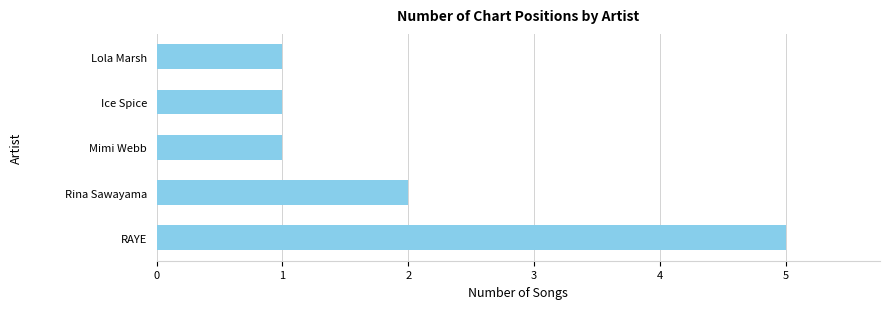

What is the ratio of the value at Rina Sawayama to the value at Mimi Webb?

2.0